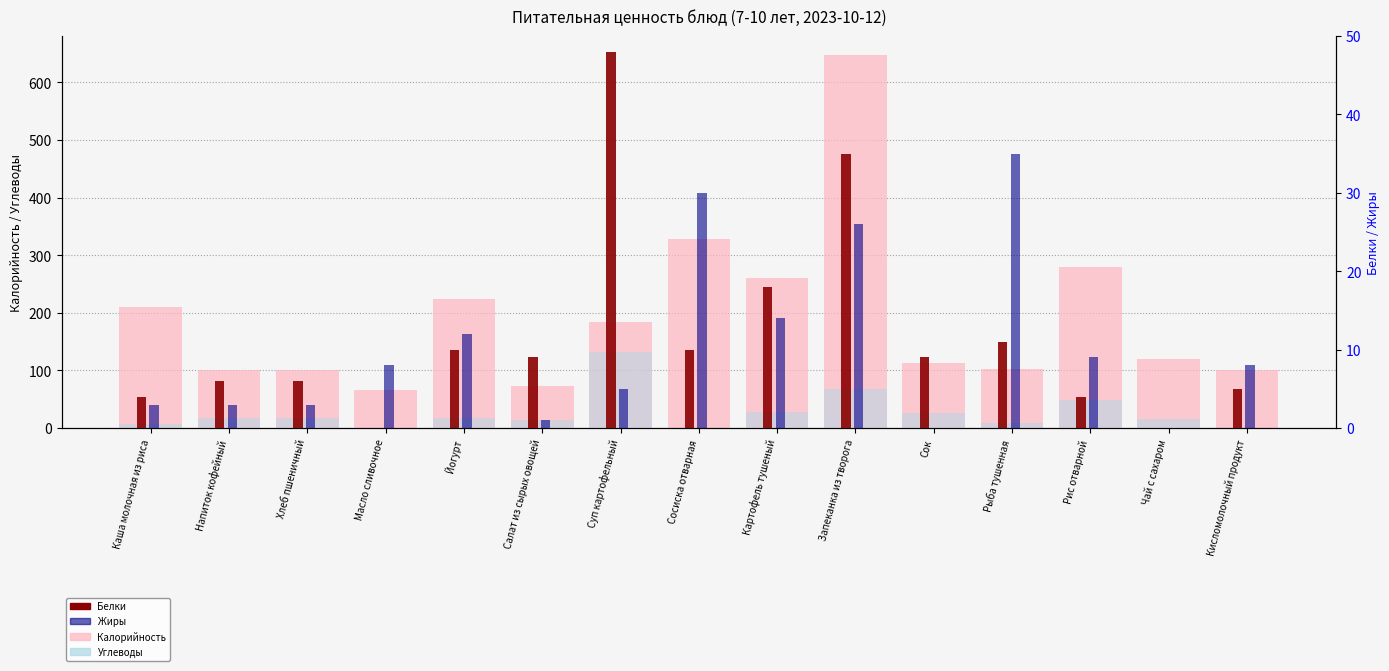

What is the difference between the Жиры values at Рыба тушенная and Йогурт?

23